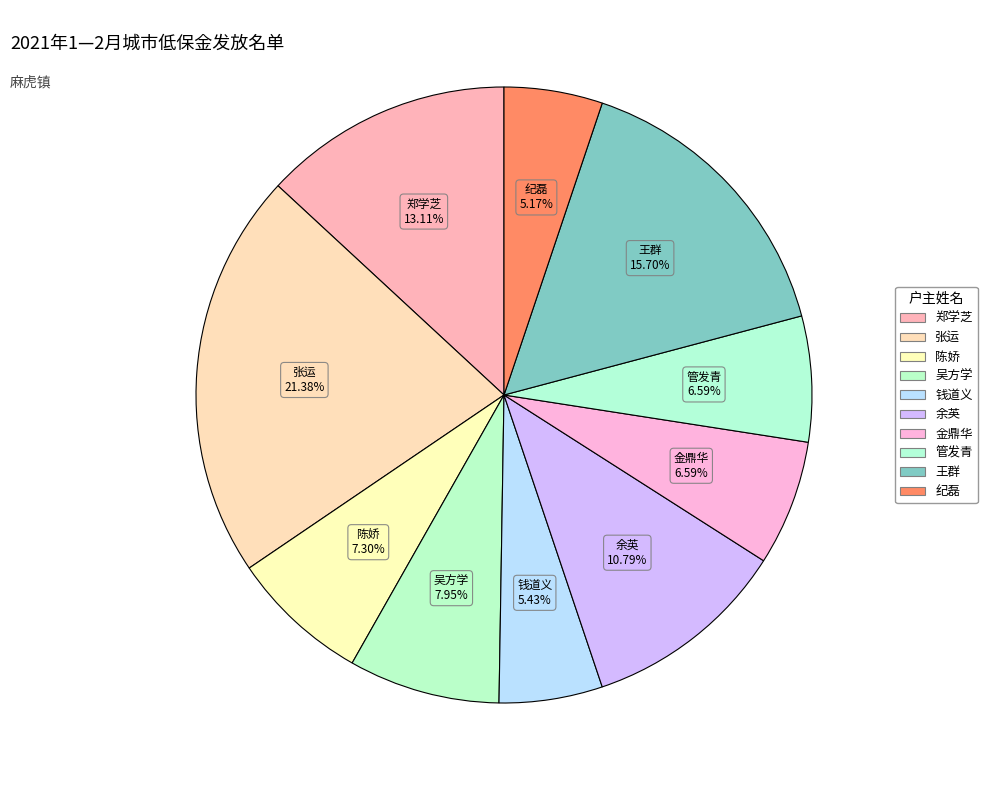

To the nearest percent, what is the combined percentage of 纪磊 and 陈娇?

12%